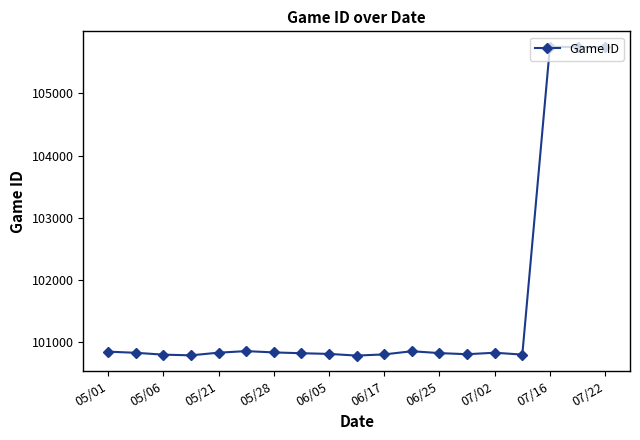

True or false: the data has more than 1 interior local peaks.

True